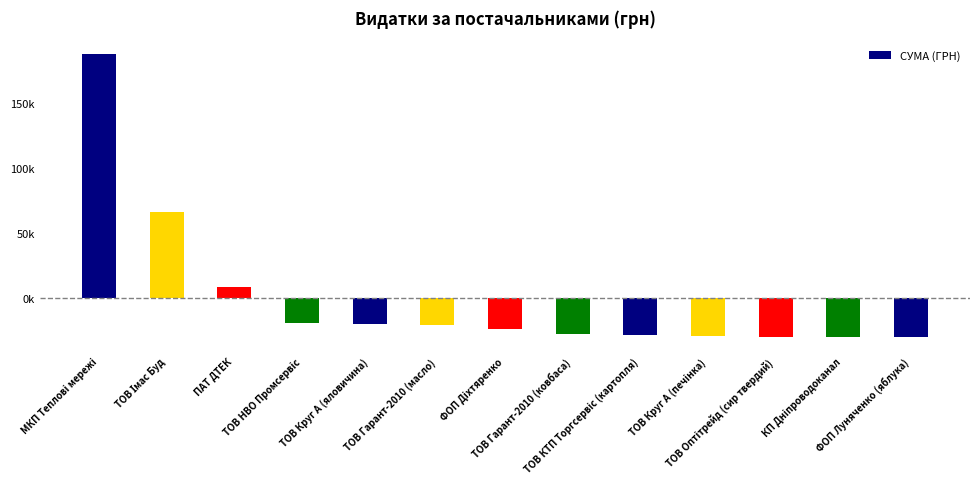

The chart shows a value of -20656.7 at ТОВ Гарант-2010 (масло). True or false?

True